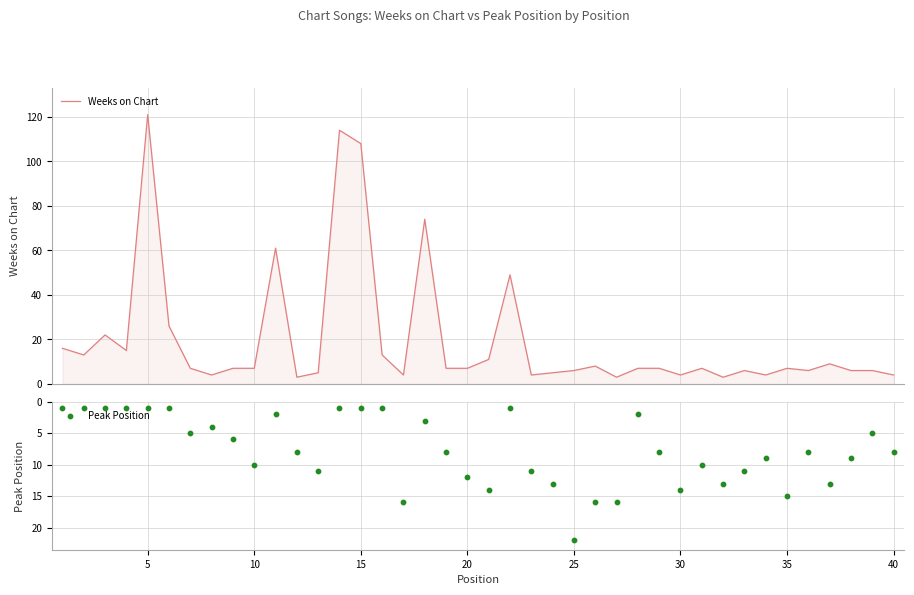

What is the highest value of the Weeks on Chart series?

121